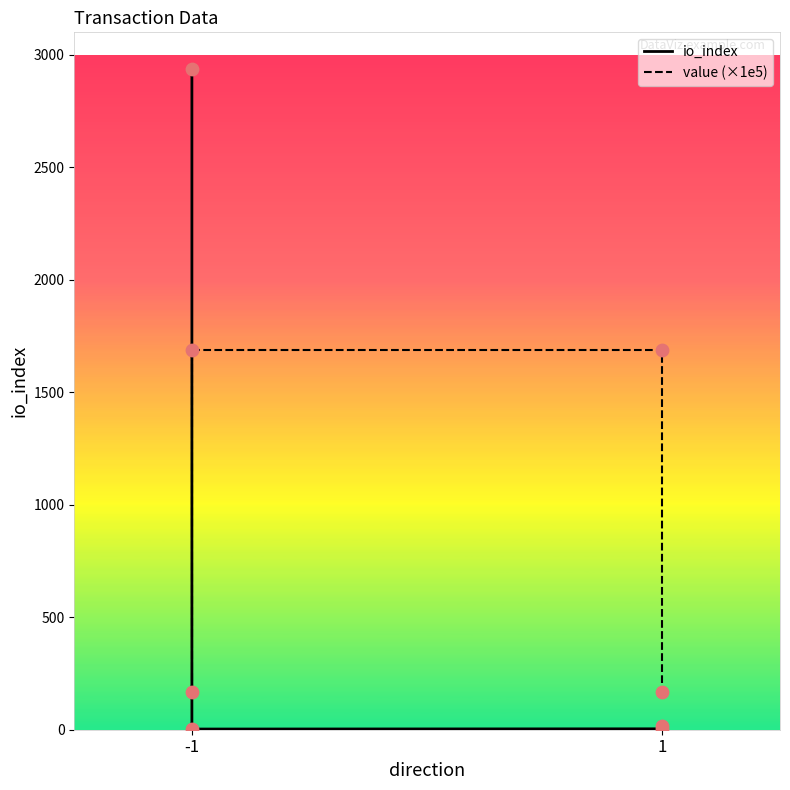

Which series has the largest total across all categories?

value (×1e5)